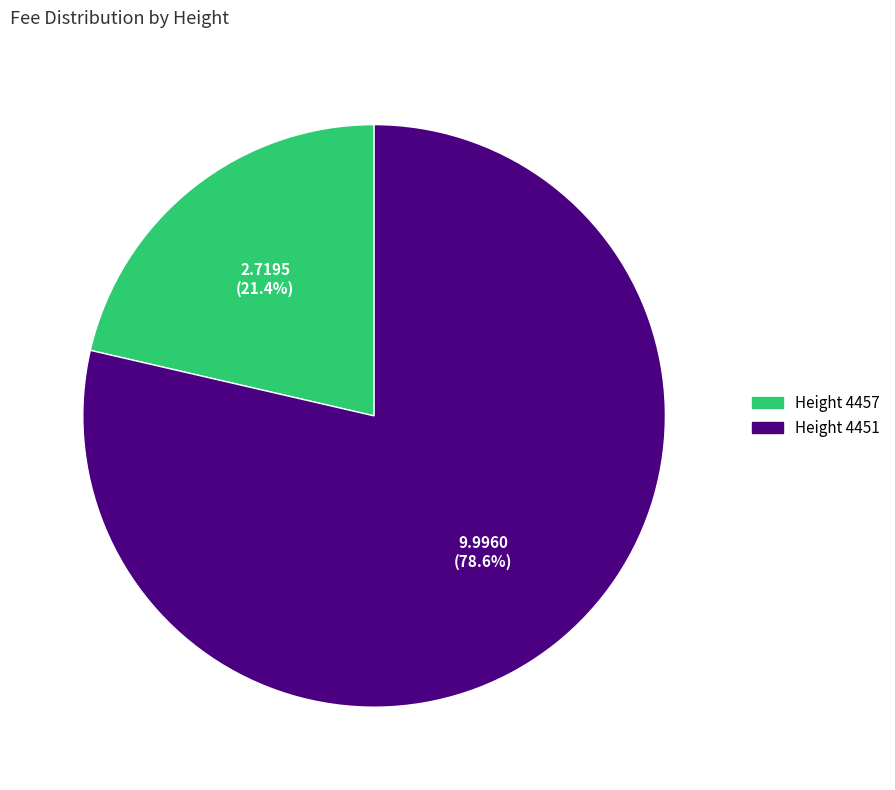

Does Height 4457 represent more than half of the total?

No